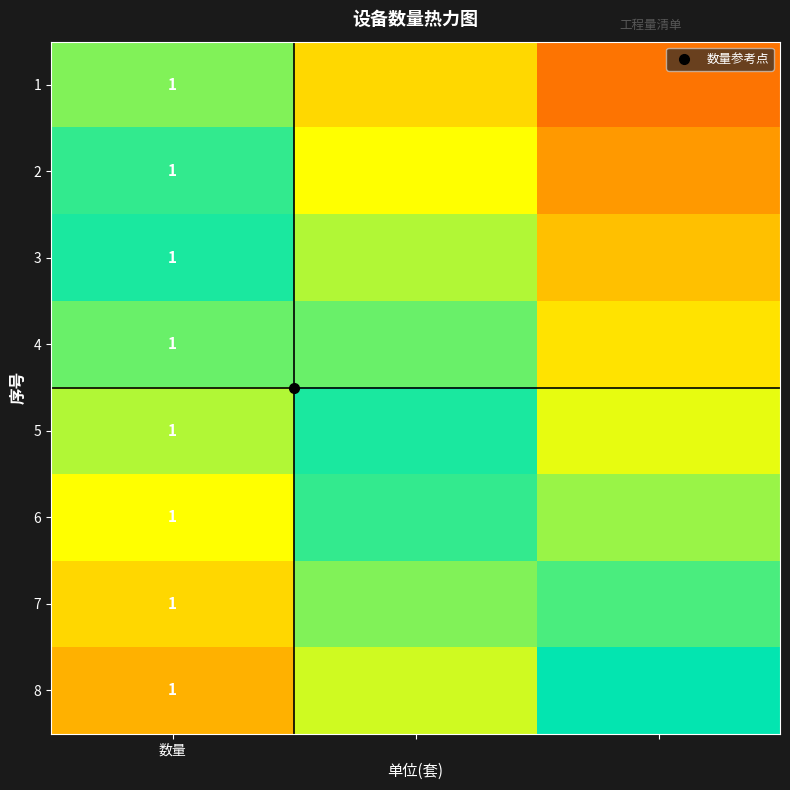

Which category has the highest value across all series?

数量